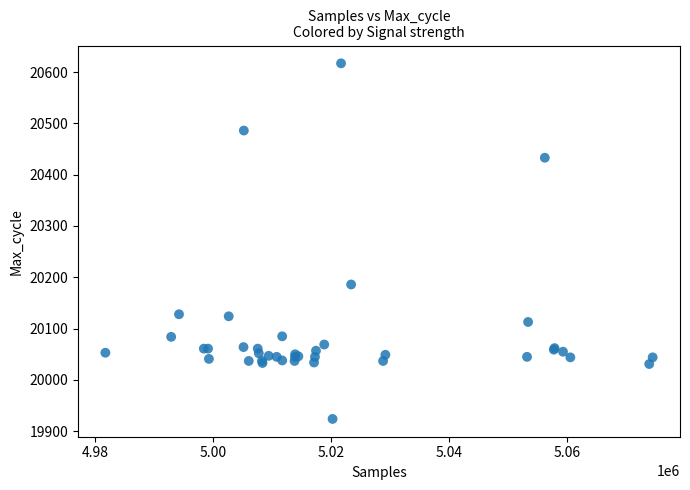

What Y value in the scatter plot is closest to 20270?

20186